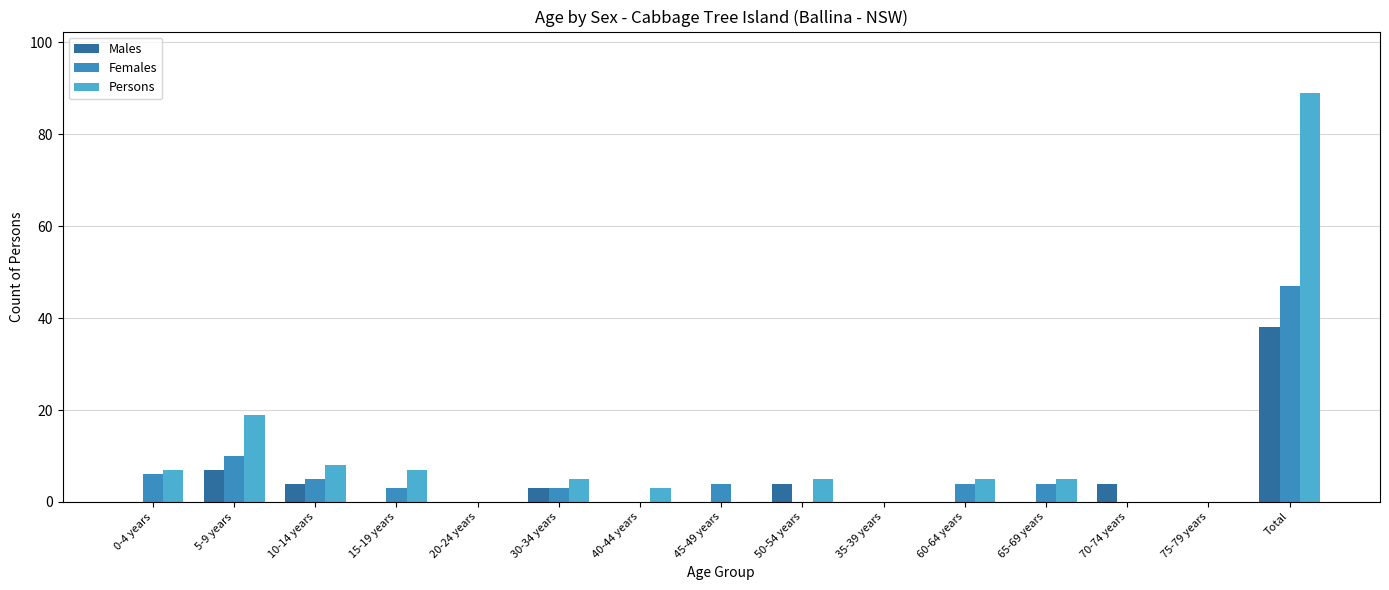

Which category has the lowest value in the Females series?

20-24 years